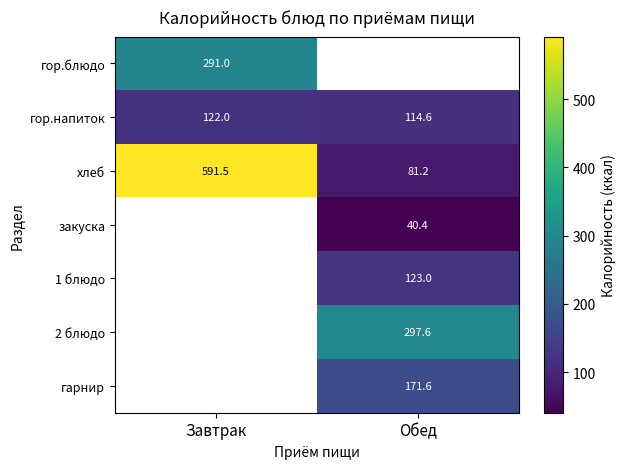

Read the гор.напиток value at Обед.

114.6